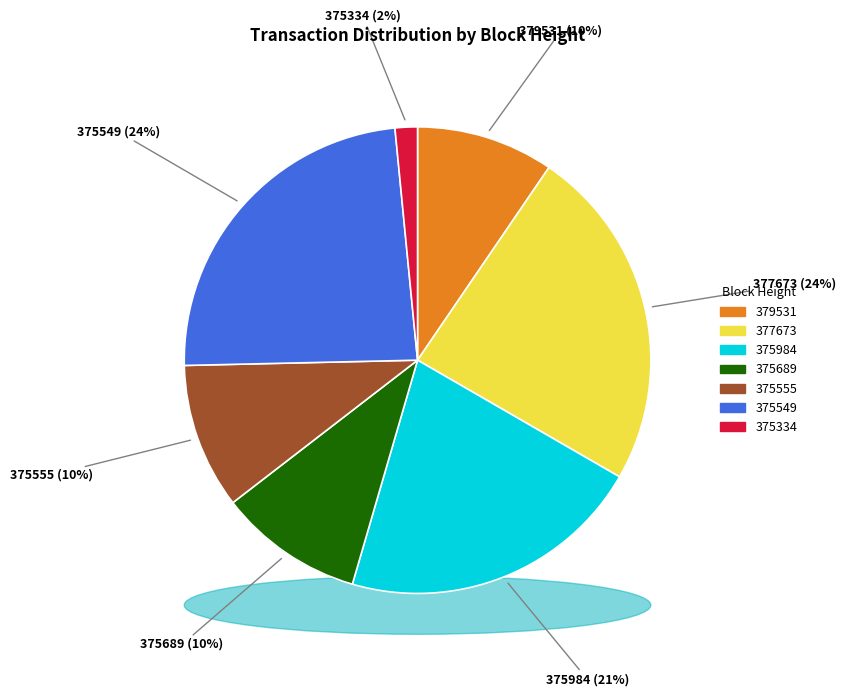

Which slice is the smallest?

375334